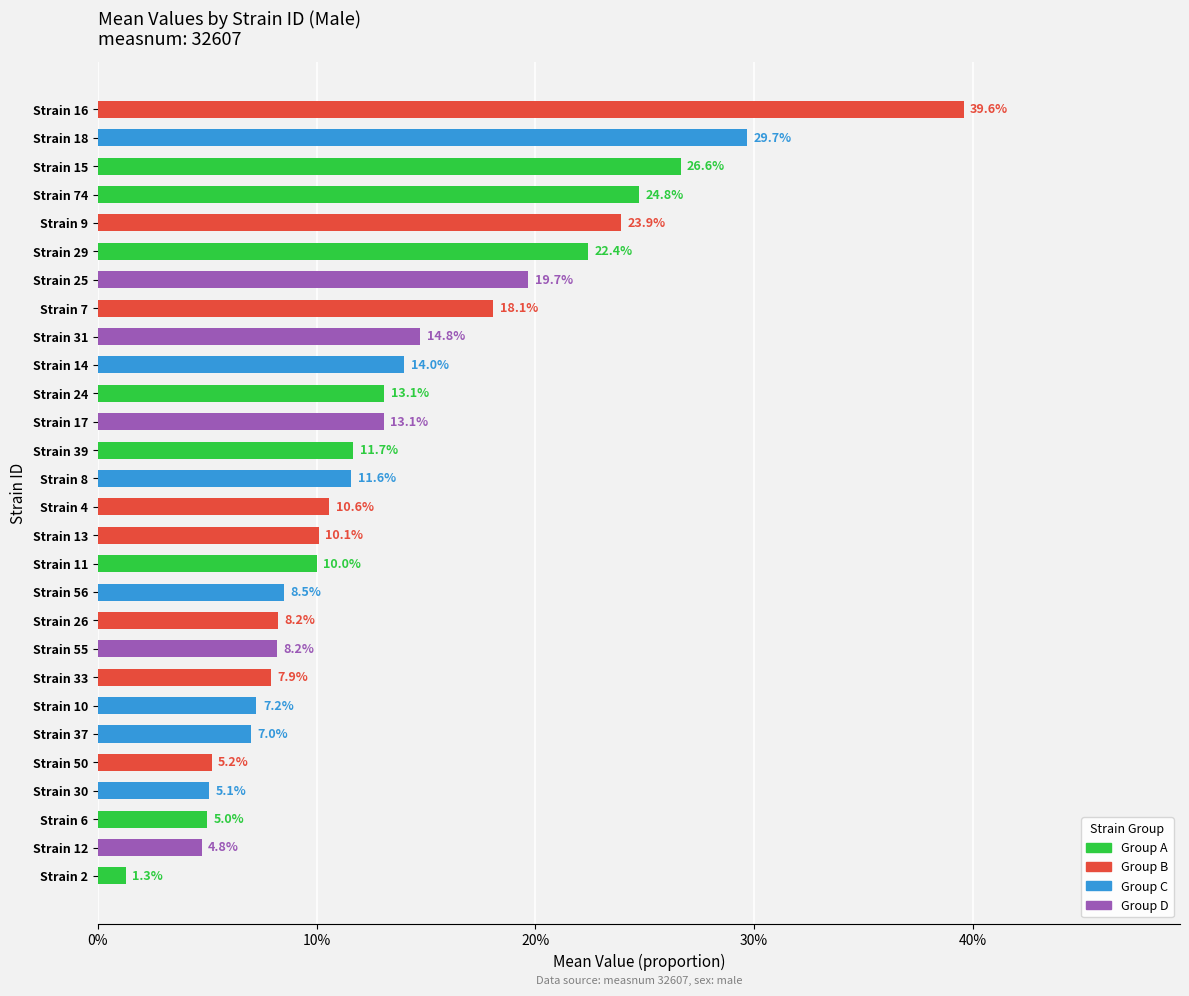

Does the chart contain any negative values?

No